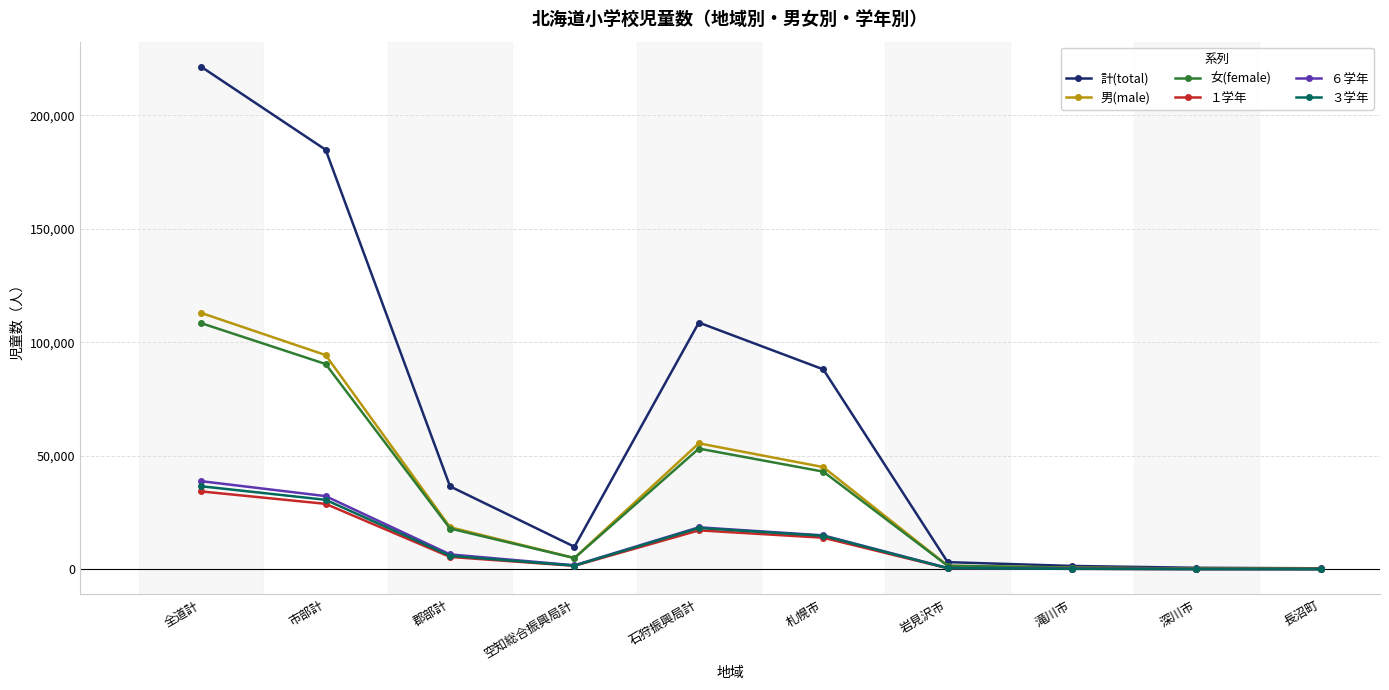

Rank the series by their maximum value, from lowest to highest.

１学年, ３学年, ６学年, 女(female), 男(male), 計(total)